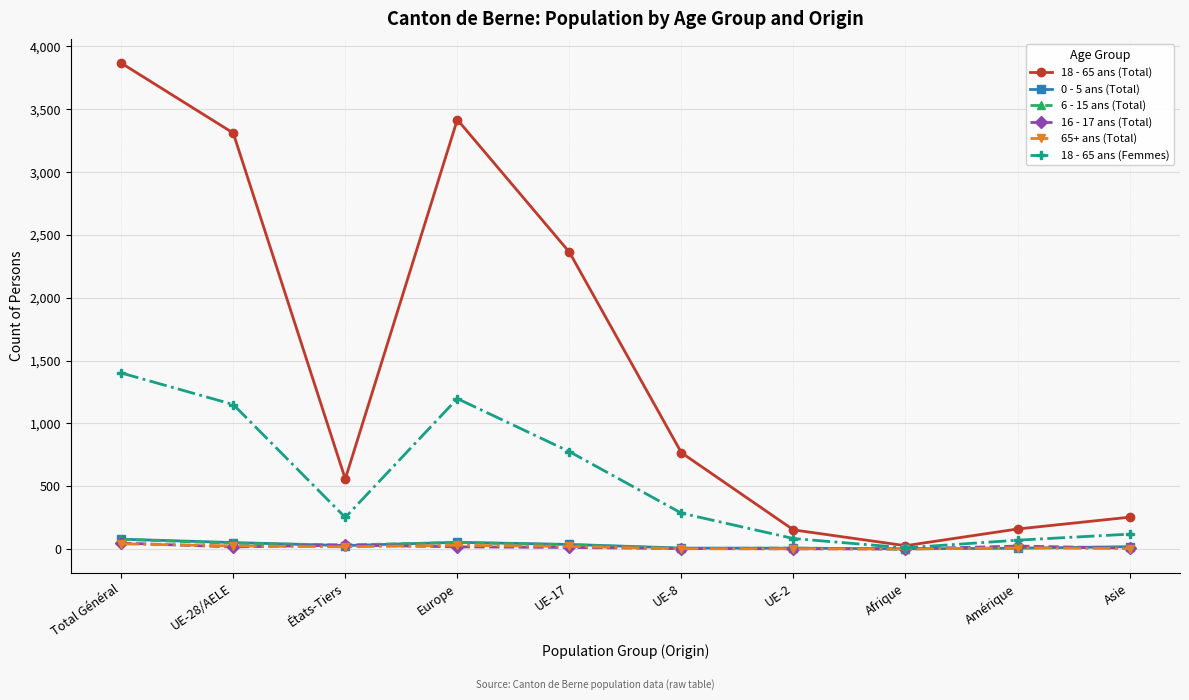

Is it true that 18 - 65 ans (Femmes) equals 70 at Amérique?

True